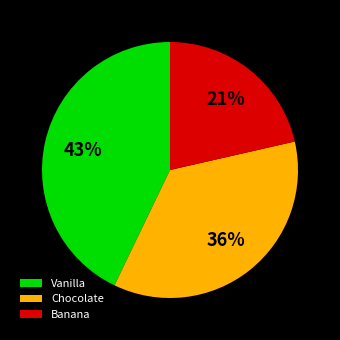

The Banana slice represents 13% of the pie. True or false?

False